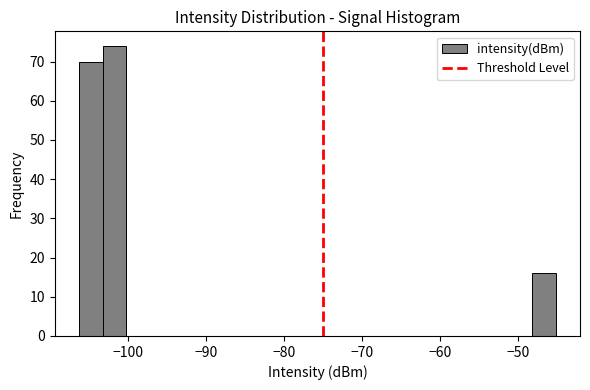

Around what value on the x-axis is the tallest bar? Give the approximate position of its centre, as read against the axis.

-102